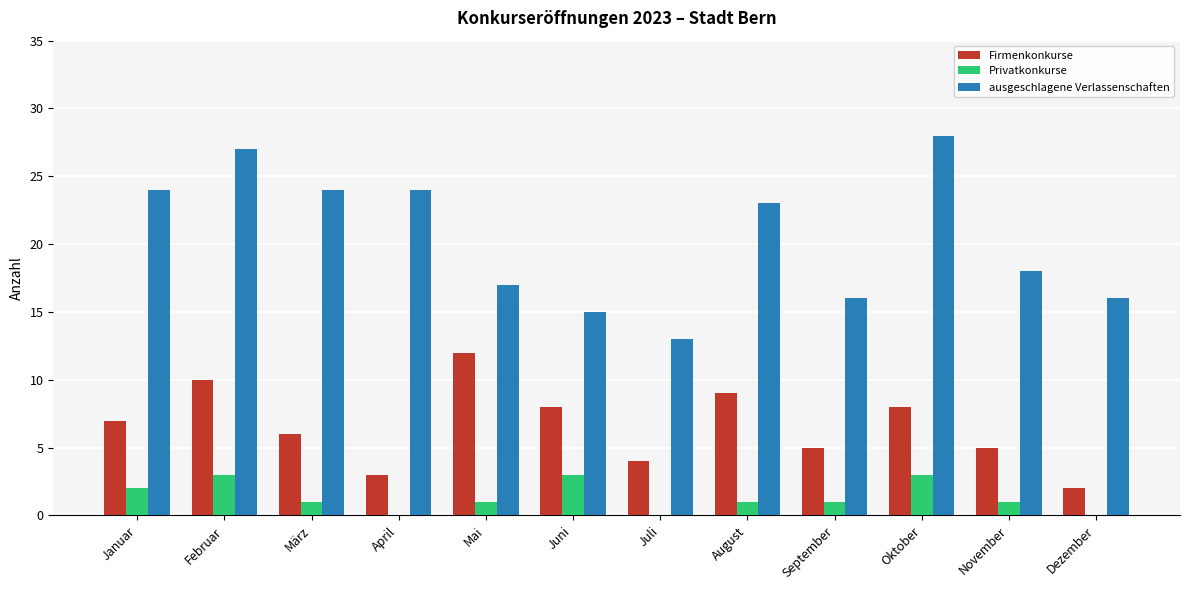

At which label is ausgeschlagene Verlassenschaften closest to 20?

November